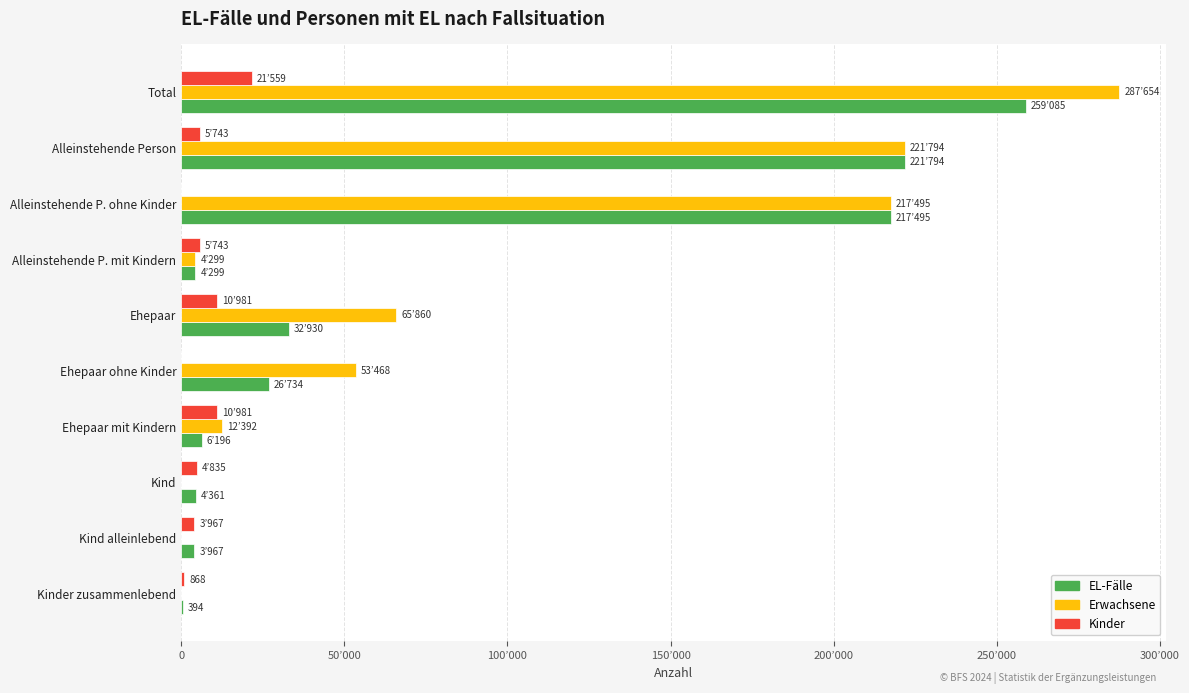

Reading left to right, list all the values displayed in this chart.

EL-Fälle: 259085	221794	217495	4299	32930	26734	6196	4361	3967	394
Erwachsene: 287654	221794	217495	4299	65860	53468	12392	0	0	0
Kinder: 21559	5743	0	5743	10981	0	10981	4835	3967	868